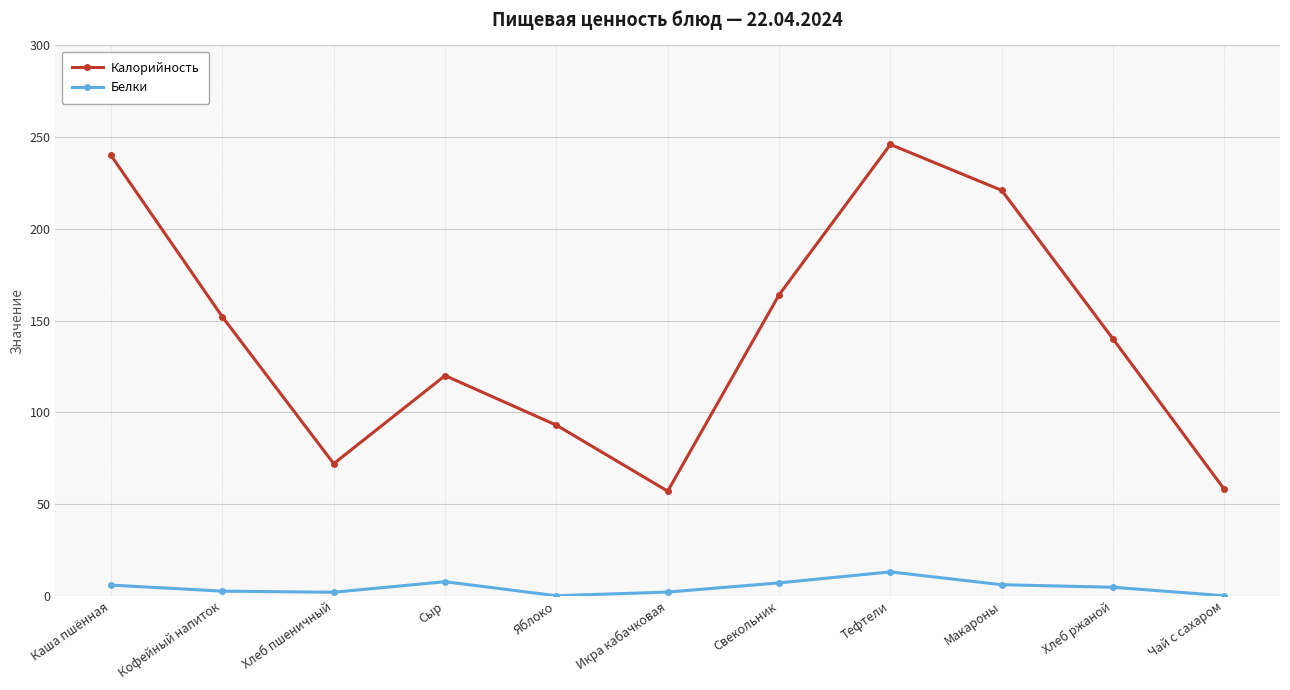

Read the Белки value at Каша пшённая.

5.8